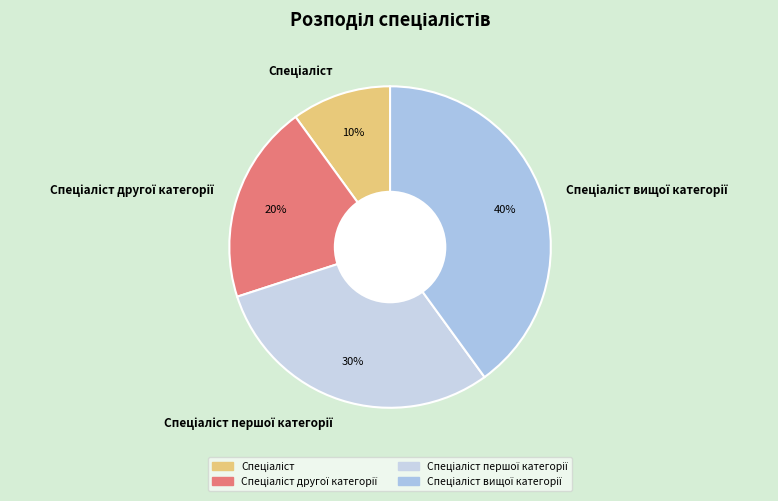

Is there a majority slice in this chart?

No